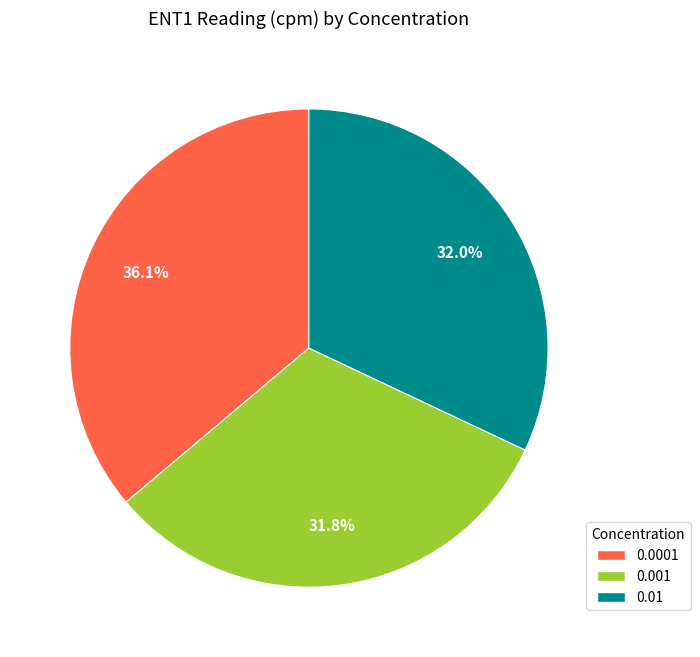

The 0.01 slice represents 32% of the pie. True or false?

True